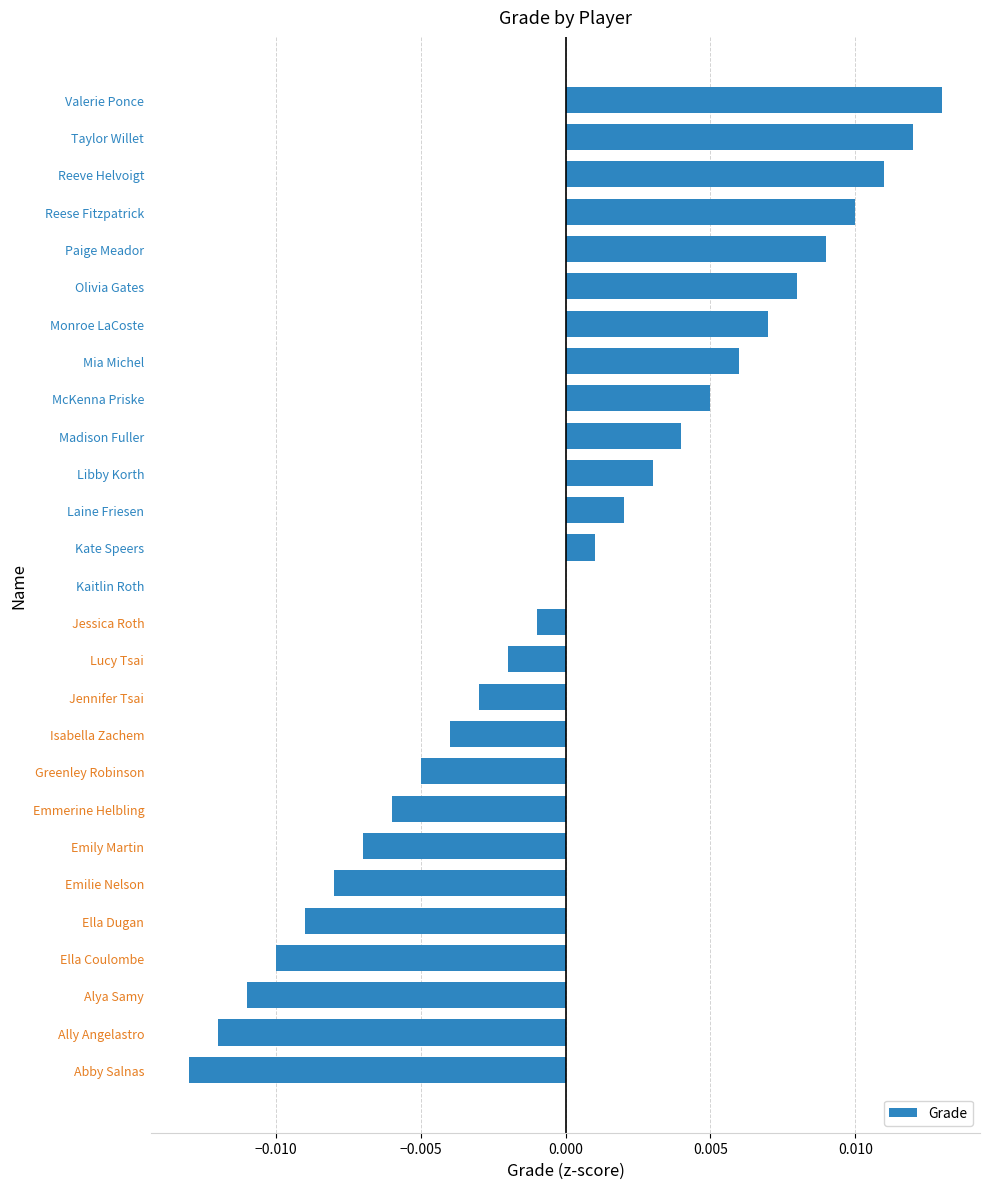

Where is the data nearest to the value 0?

Kaitlin Roth